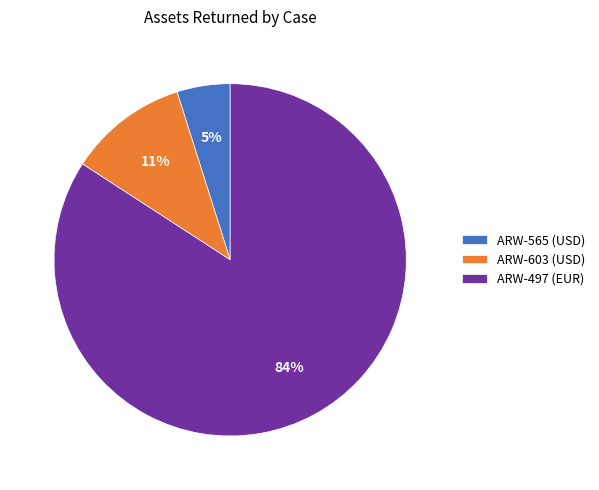

To the nearest percent, what is the difference between the ARW-497 and ARW-565 slice percentages?

79%